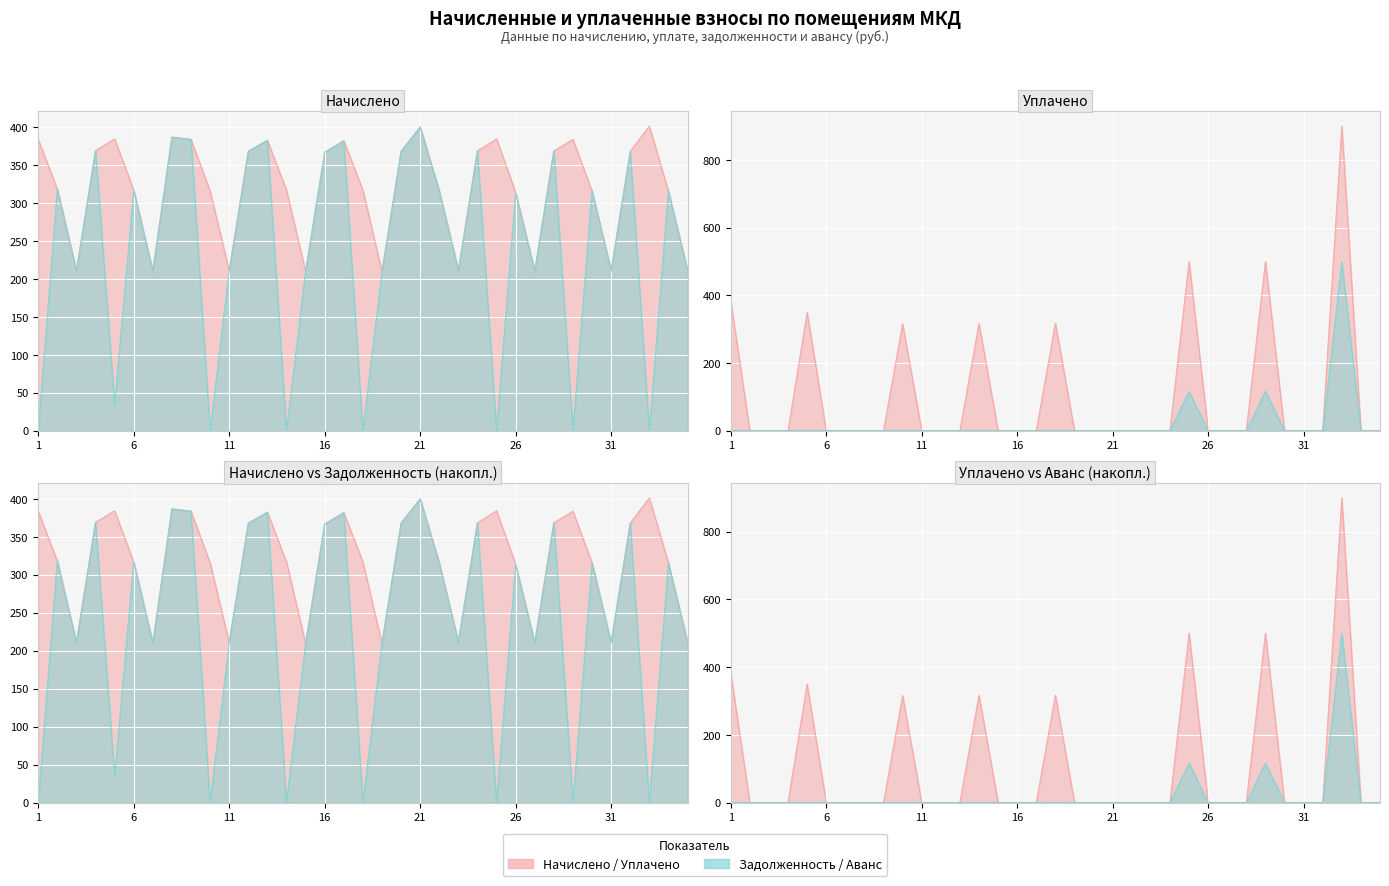

How many distinct data groups are displayed?

4